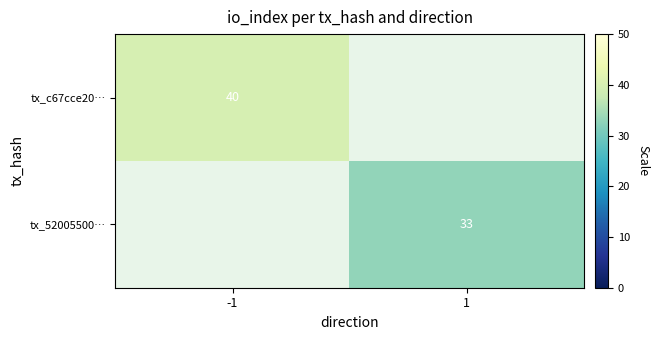

True or false: tx_52005500… has a value of 33 at 1.

True